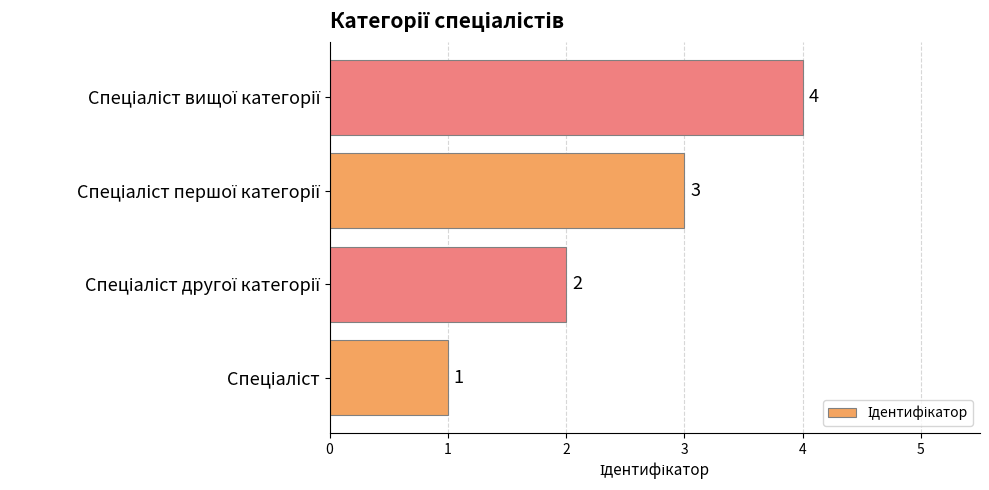

What is the sum of all values?

10